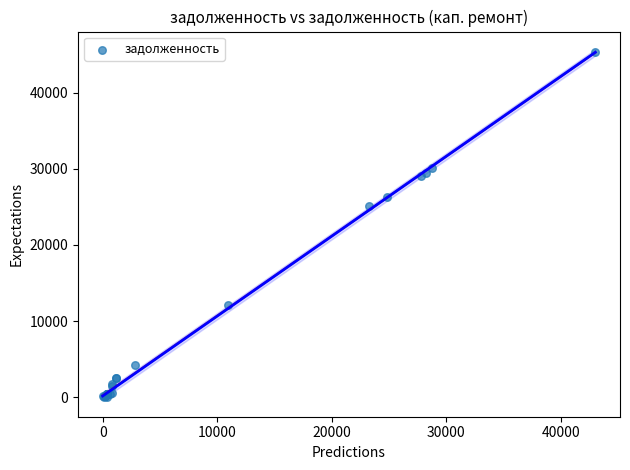

What Y value in the scatter plot is closest to 22628?

25111.5